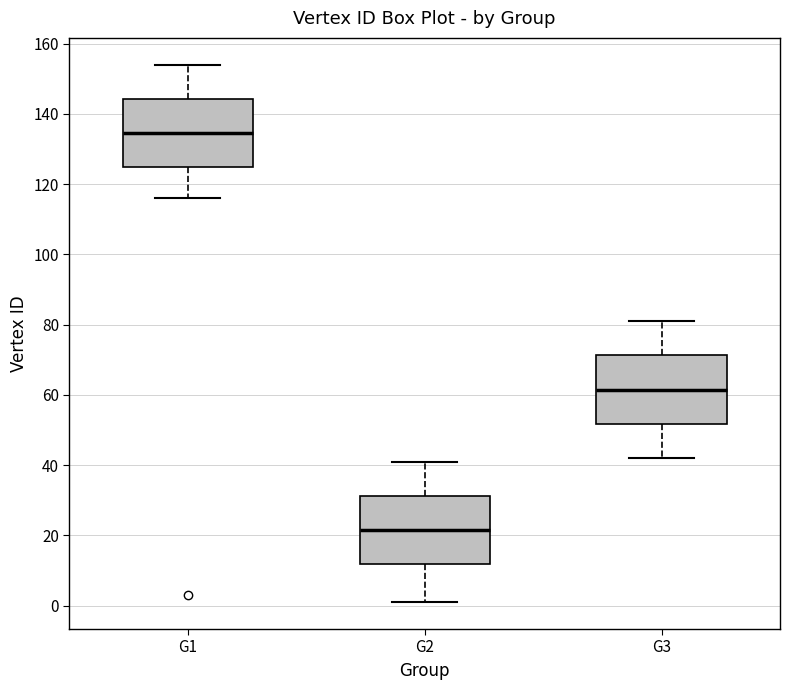

Which box's median line is the highest?

G1